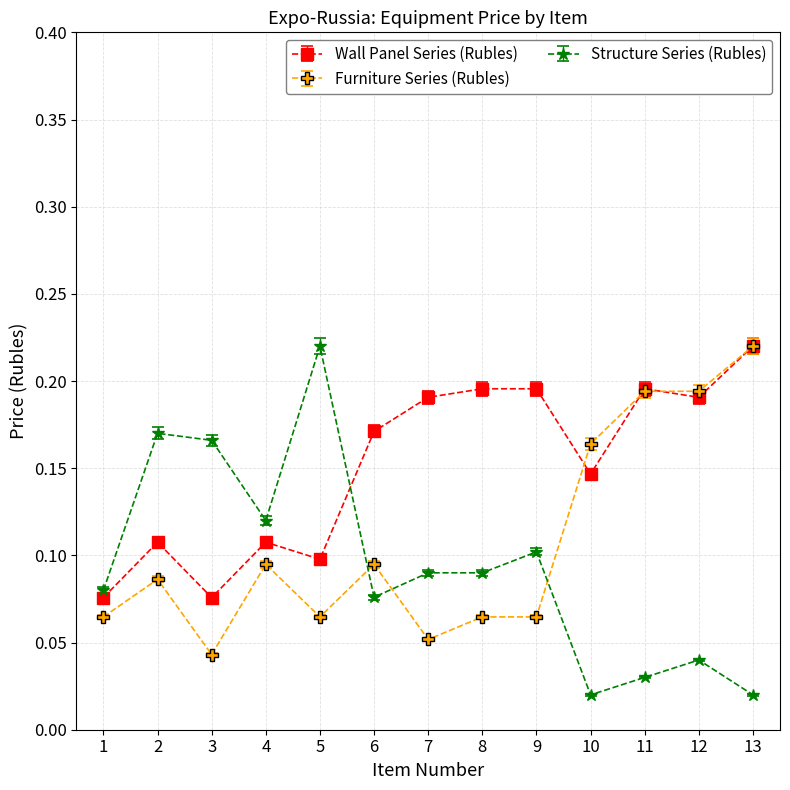

At which category is the sum across all series the highest?

13